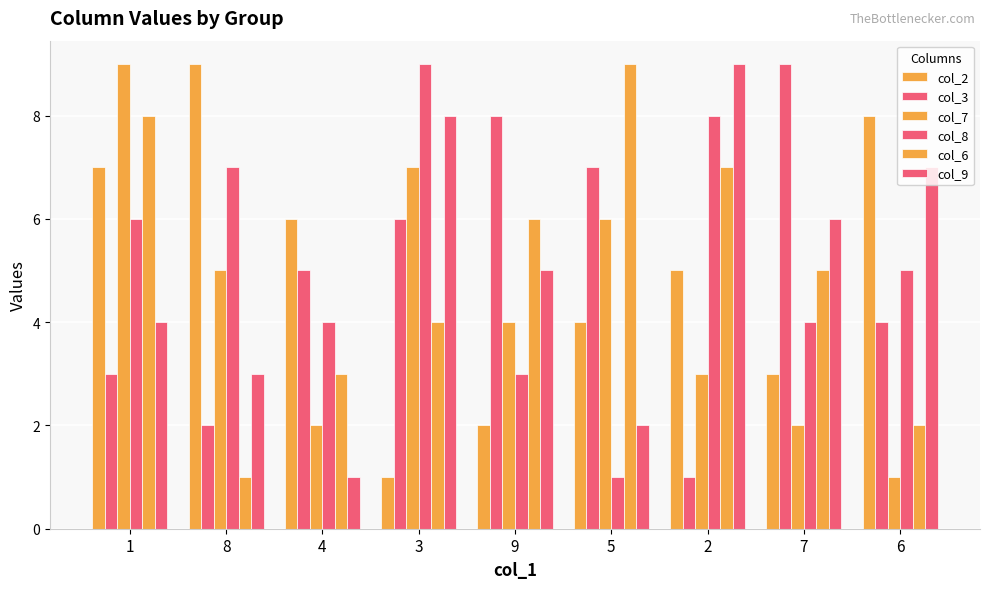

How many data points does each series have?

9